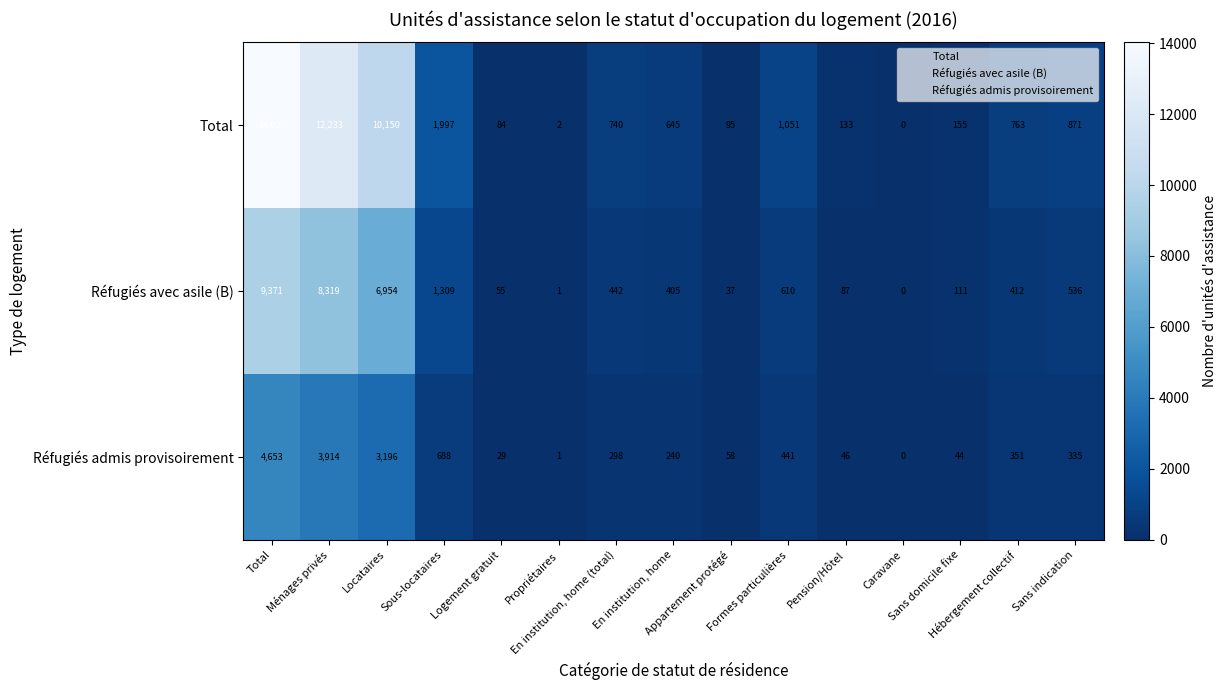

What is the maximum value shown in the chart?

14024